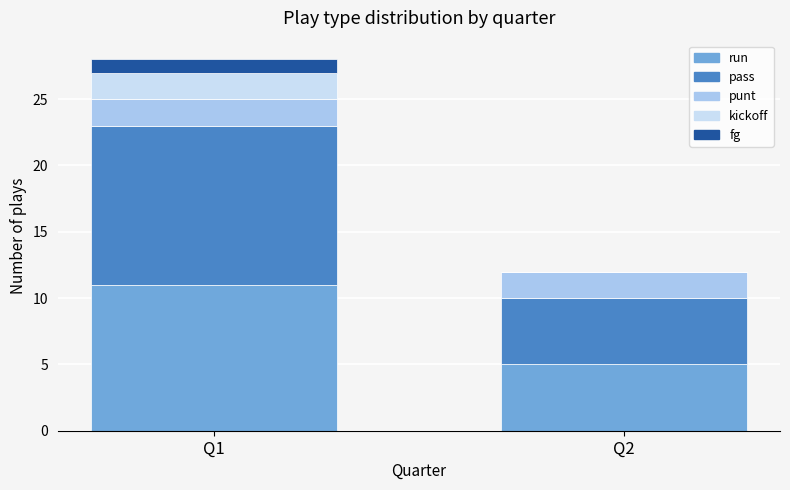

At which category is the sum across all series the highest?

Q1